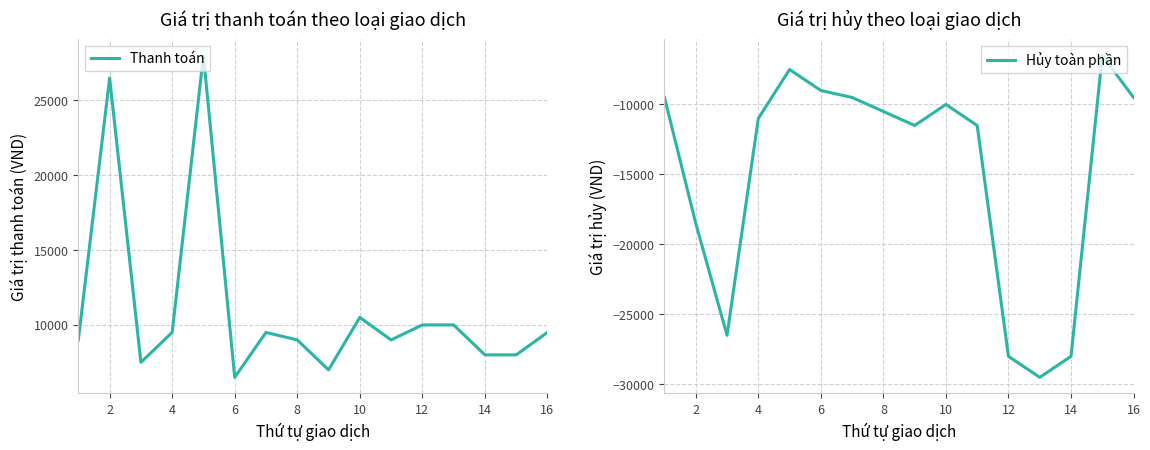

What is the value of the Hủy toàn phần point at the 14th from the left?

-28000